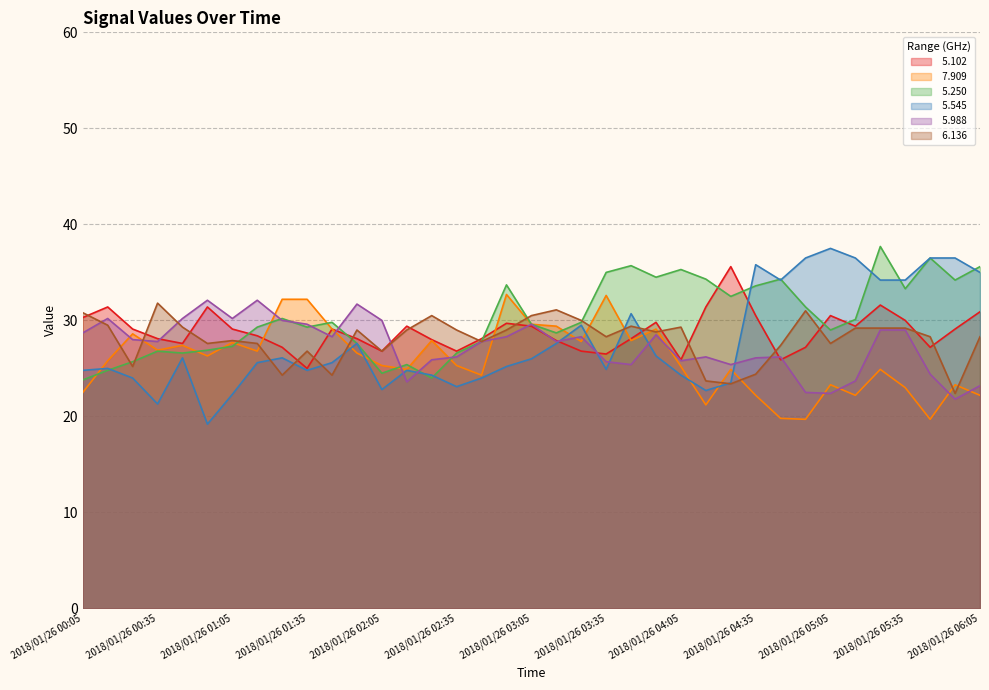

Is the value of   7.909 at 2018/01/26 03:35 greater than the value of   5.250 at 2018/01/26 02:55?

No